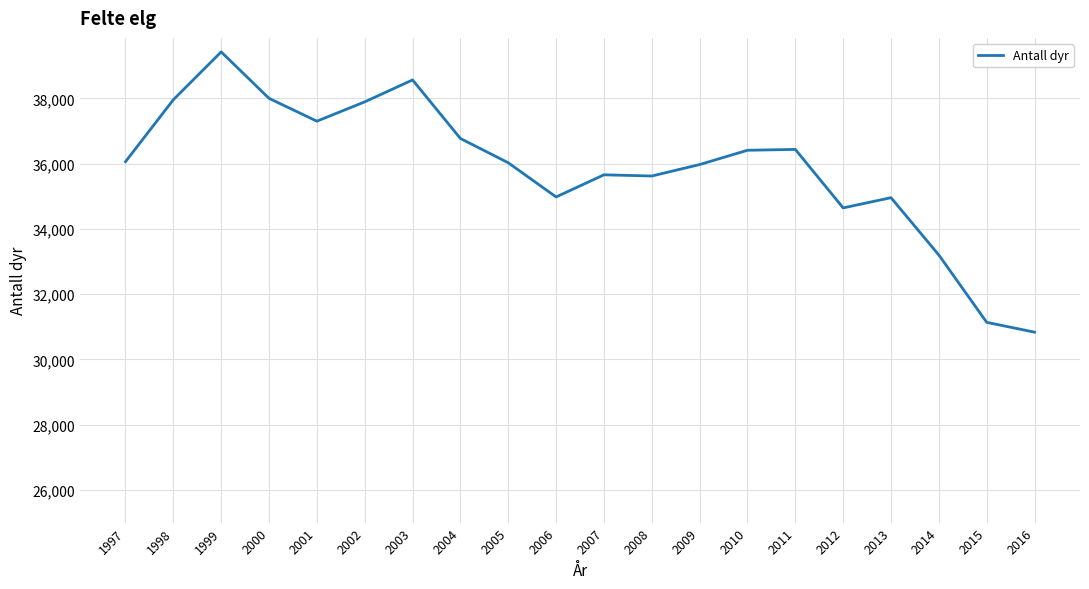

Is it true that the value at 2011 is 16135?

False